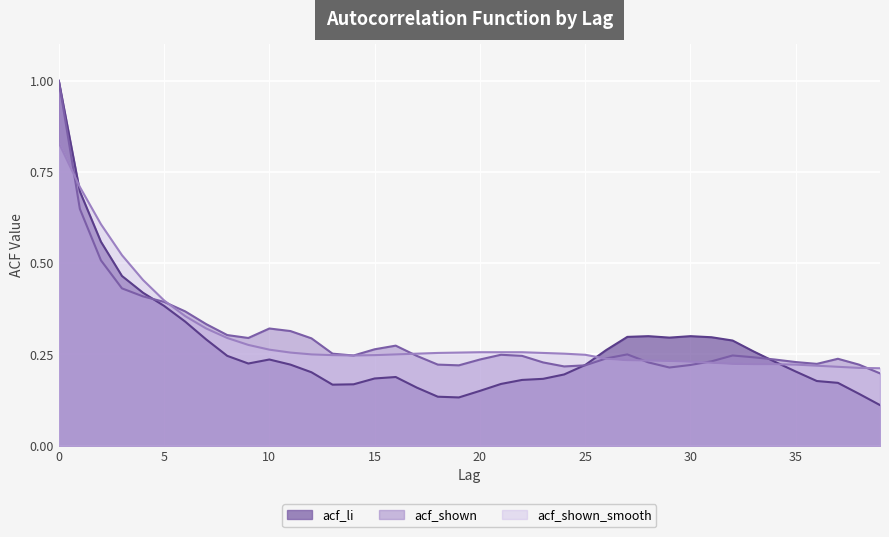

Which series has the widest spread of values?

acf_li